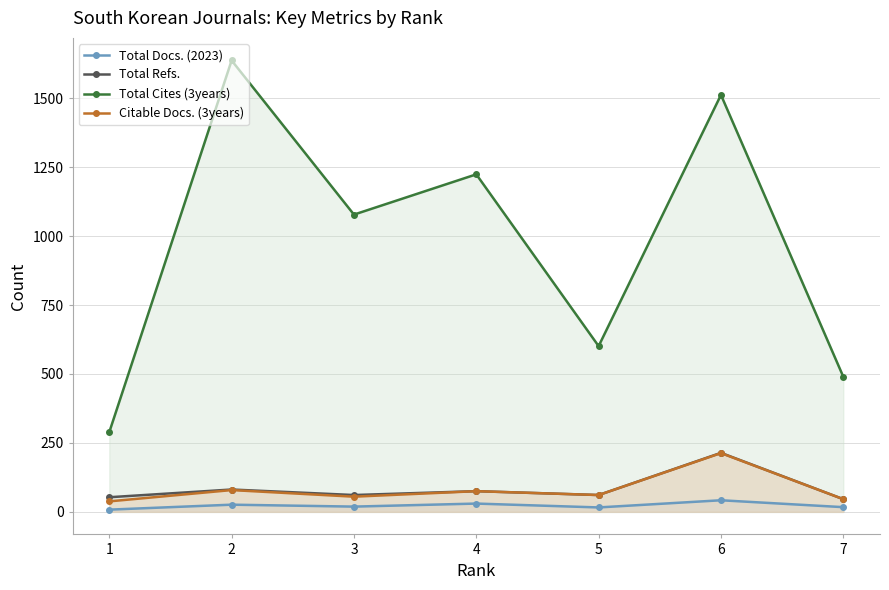

What is the spread (max minus min) of values at 5?

585